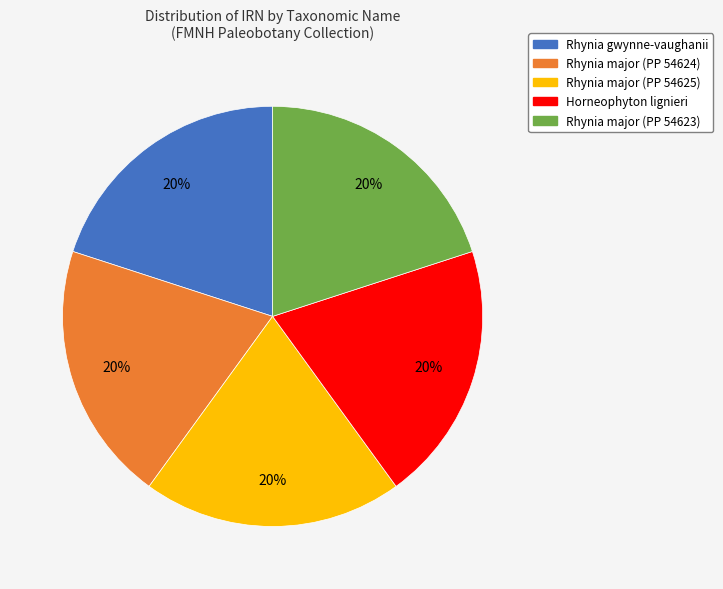

What is the ratio of the value at Rhynia gwynne-vaughanii to the value at Rhynia major (PP 54624)?

1.0